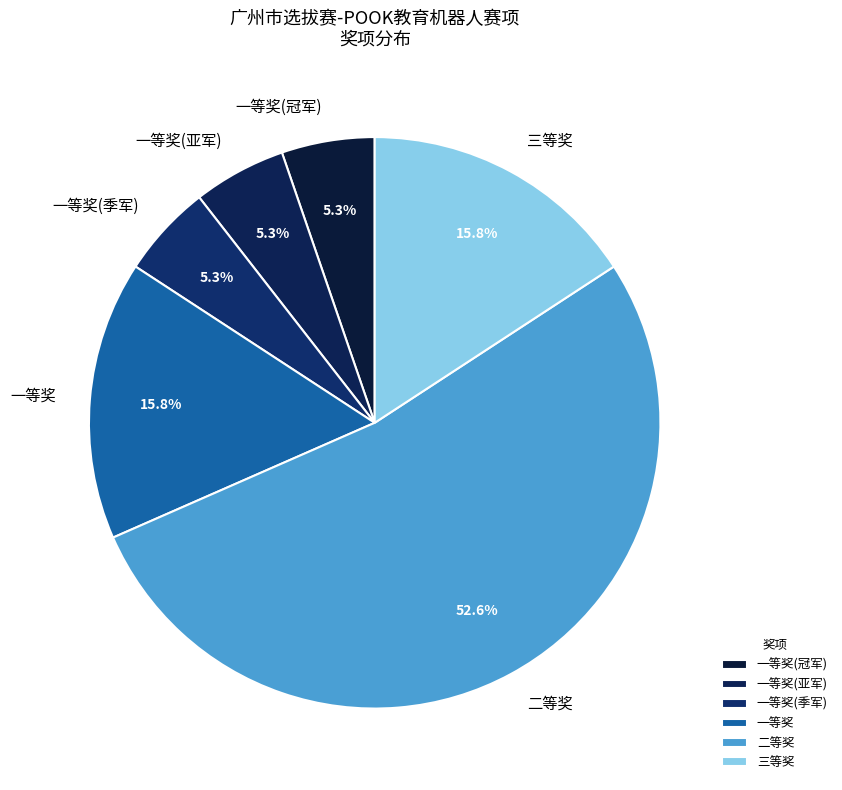

What is the majority slice?

二等奖